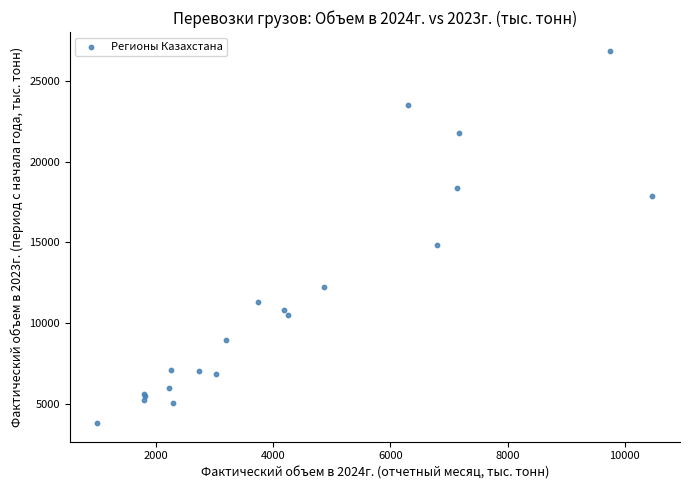

What Y value in the scatter plot is closest to 15341?

14804.2